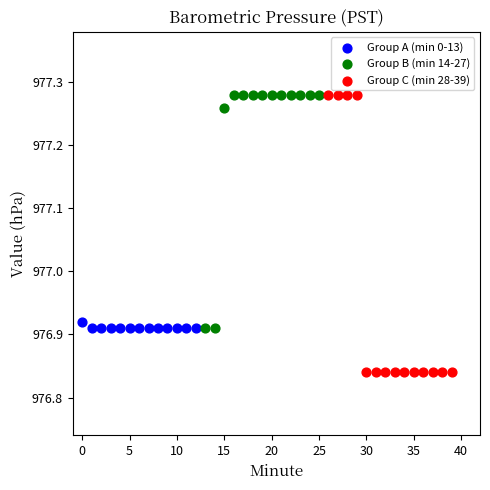

Which series has the largest Y range (max minus min)?

Group C (min 28-39)